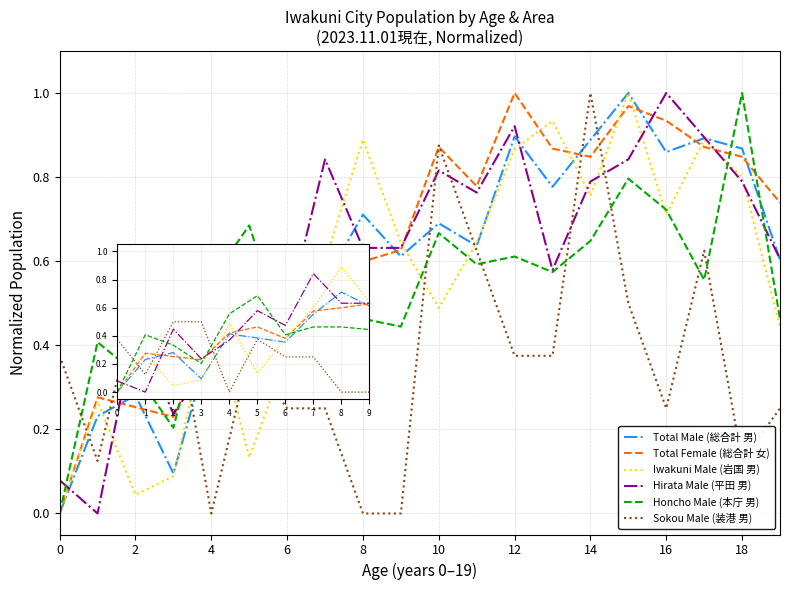

After their last crossing, which series has the higher values: Honcho Male (本庁 男) or Sokou Male (装港 男)?

Honcho Male (本庁 男)